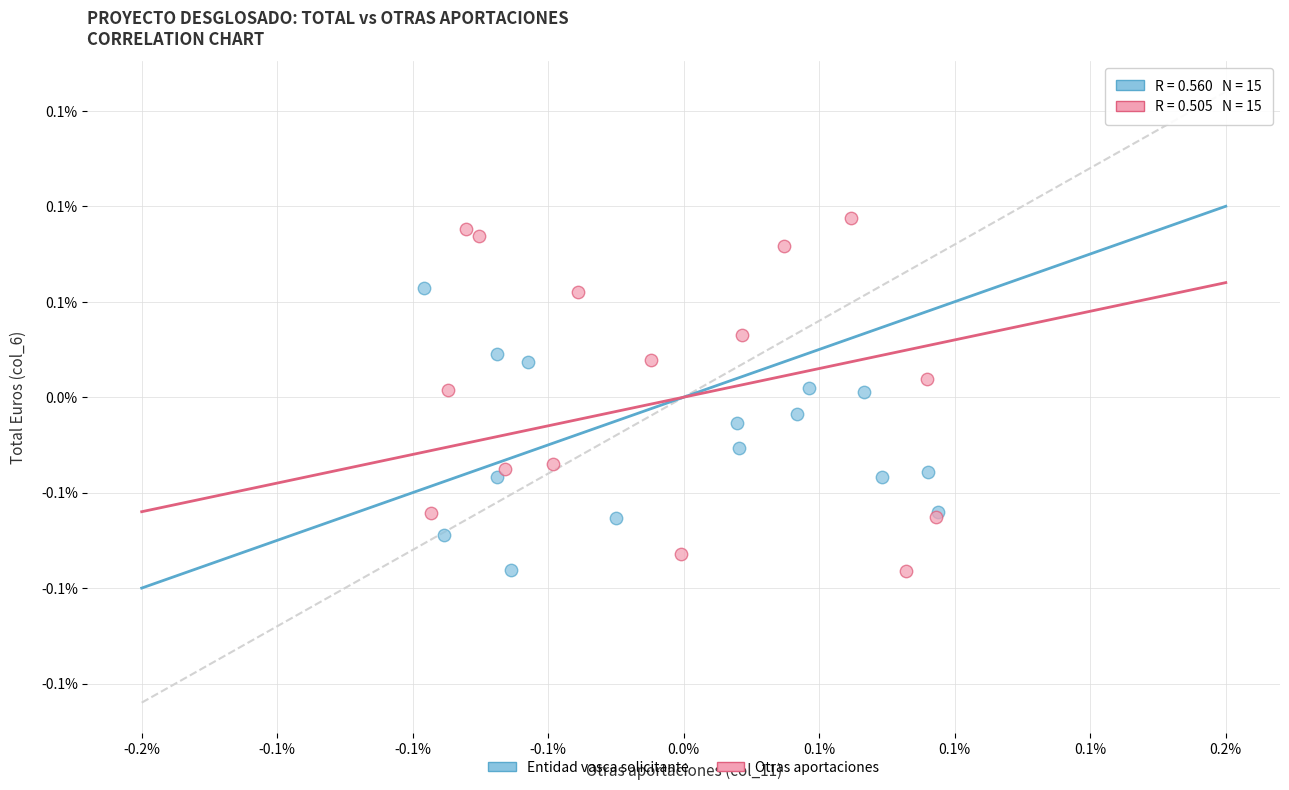

What are all the series names shown in the legend?

Entidad vasca solicitante, Otras aportaciones